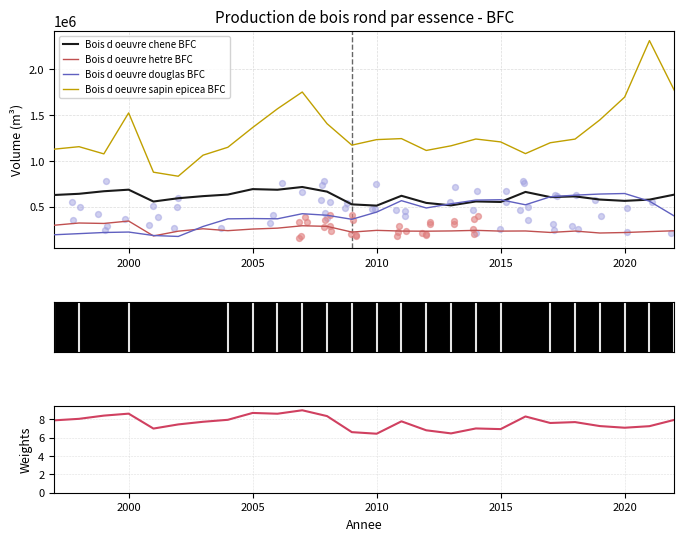

What are all the series names shown in the legend?

Bois d oeuvre chene BFC, Bois d oeuvre hetre BFC, Bois d oeuvre douglas BFC, Bois d oeuvre sapin epicea BFC